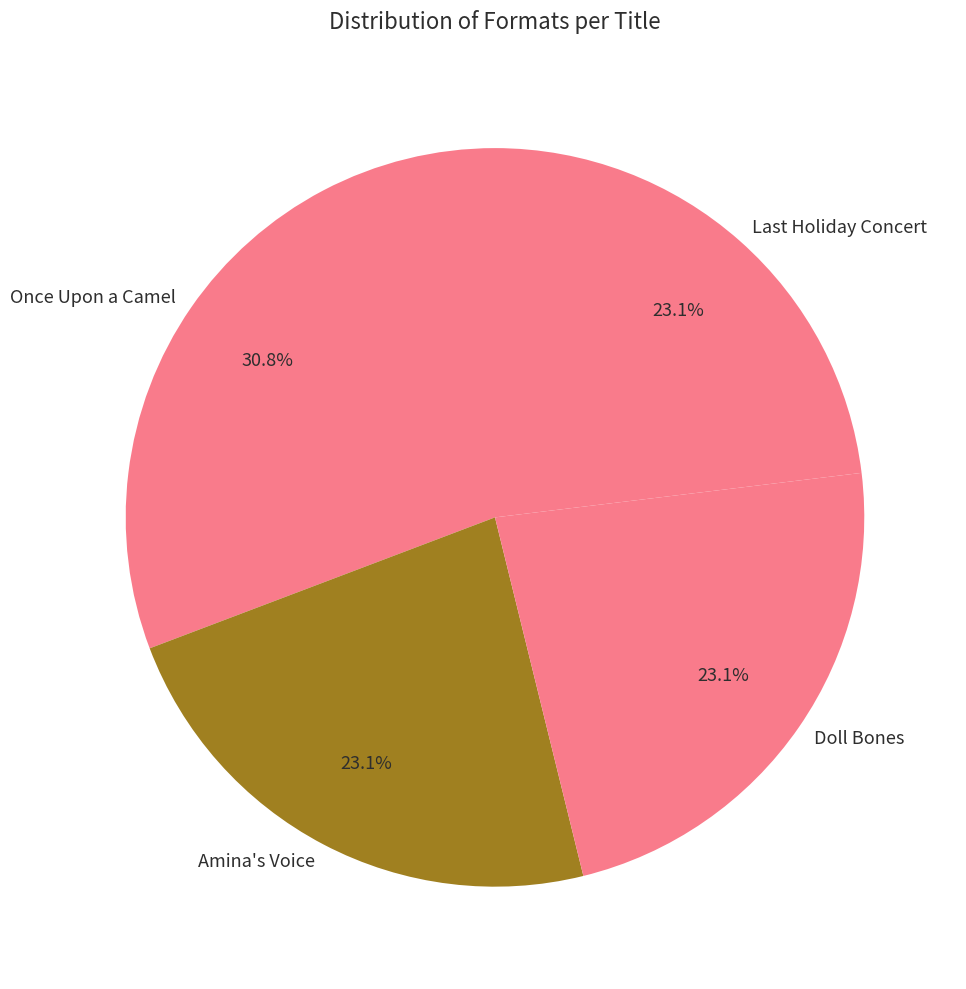

To the nearest percent, what is the average slice percentage?

25%